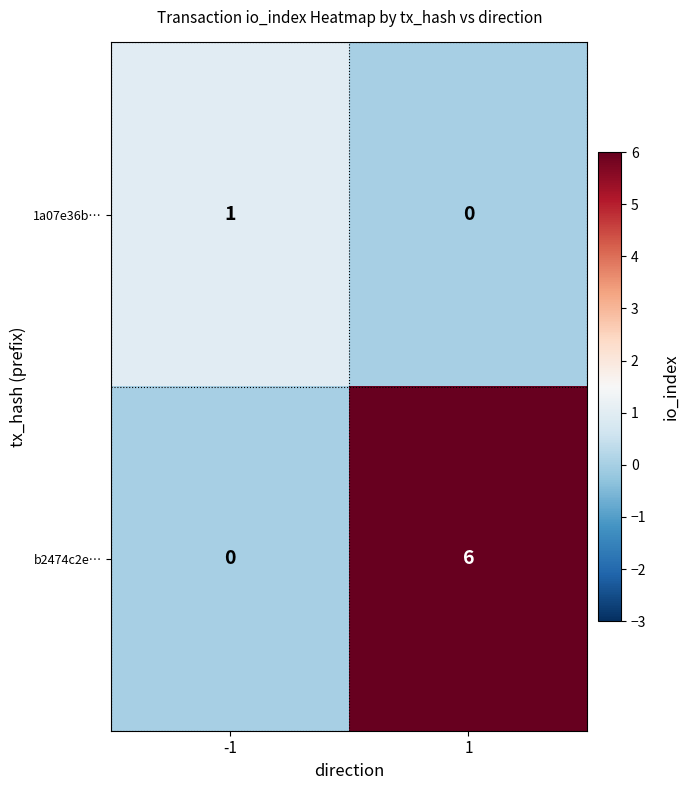

What is the difference between the maximum and minimum values in the b2474c2e… series?

6